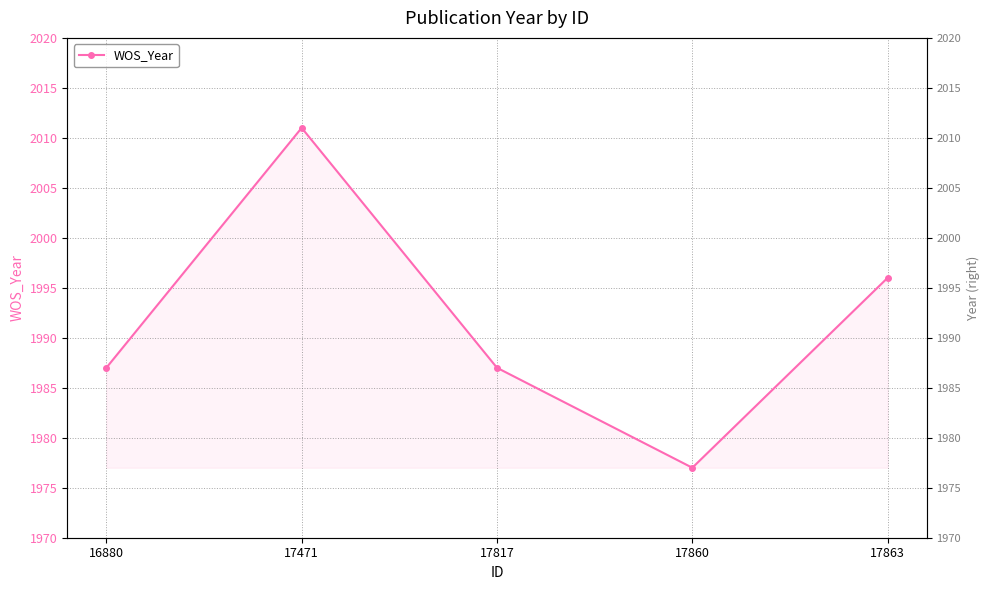

What is the greatest value displayed?

2011